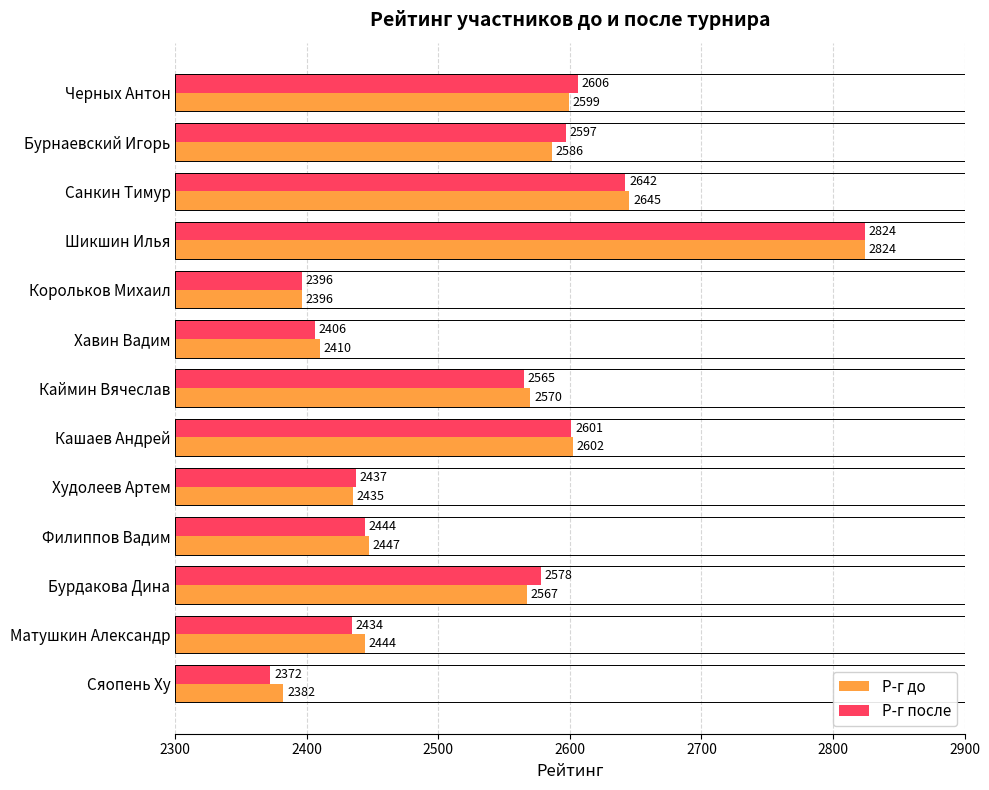

At how many categories does at least one series exceed 2539?

7